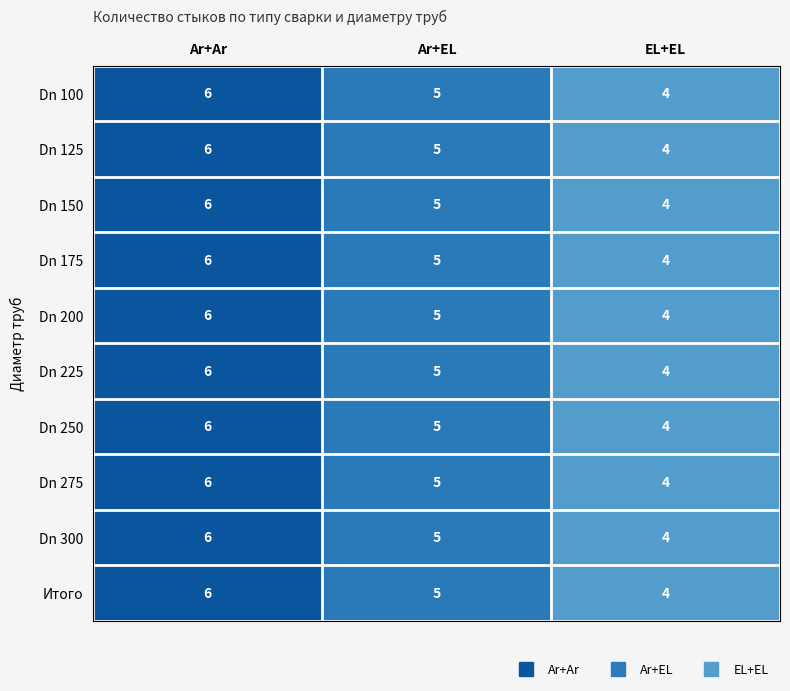

What is the sum of all Dn 300 values?

15